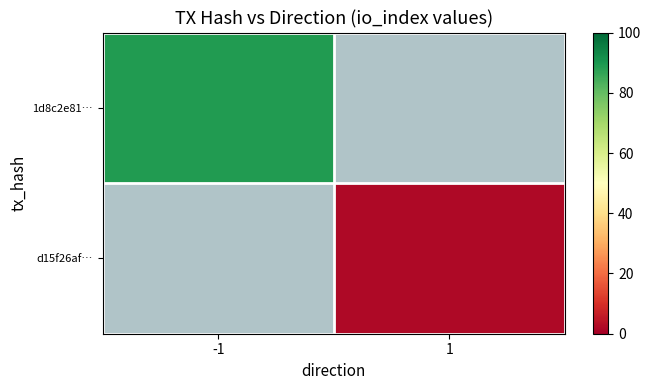

List the labels in order of d15f26af… value, smallest first.

-1, 1